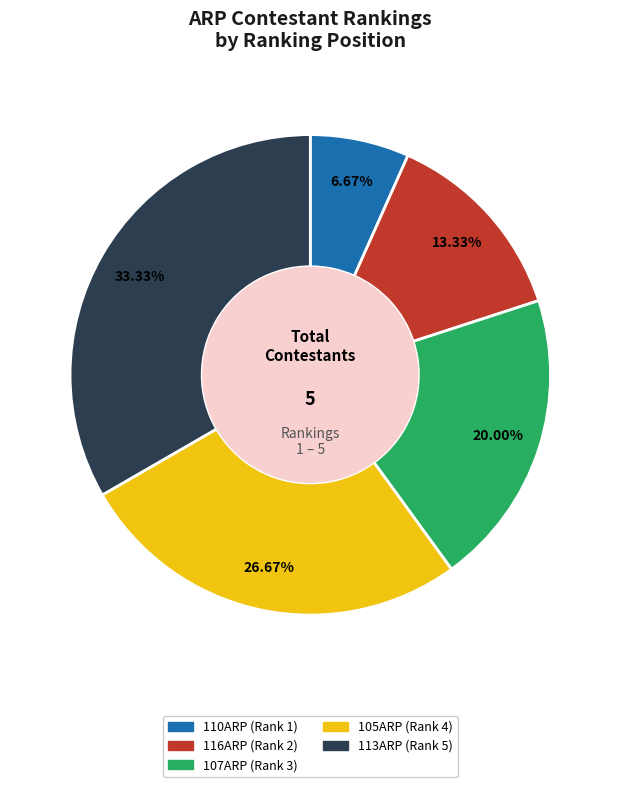

To the nearest percent, what is the difference between the largest and smallest slice percentages?

27%